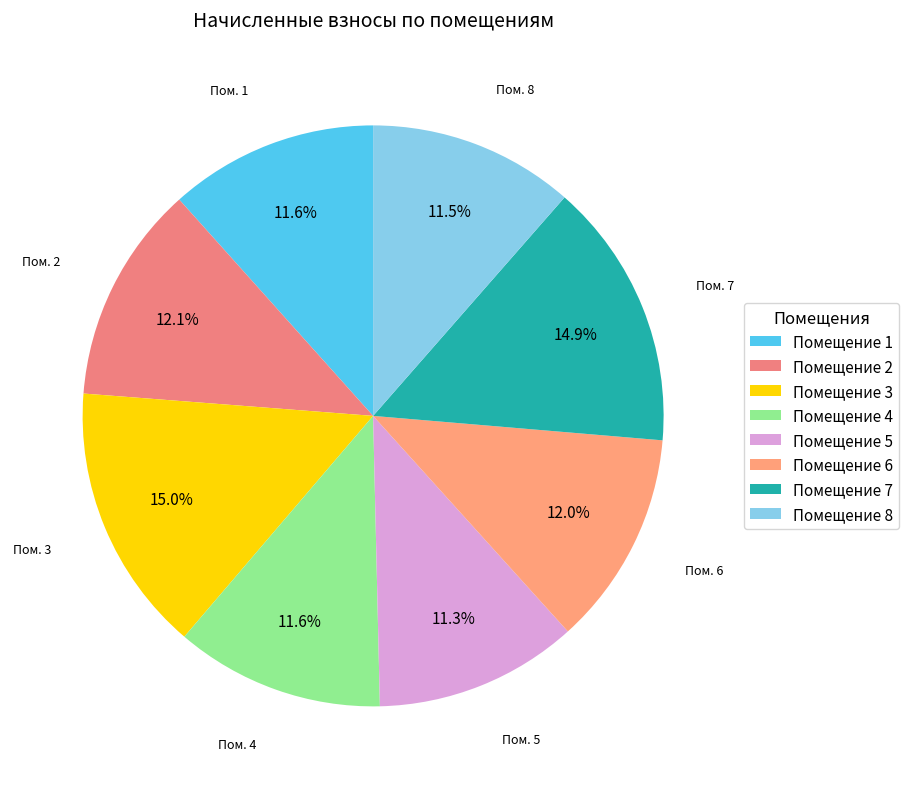

How many slices are in this pie chart?

8